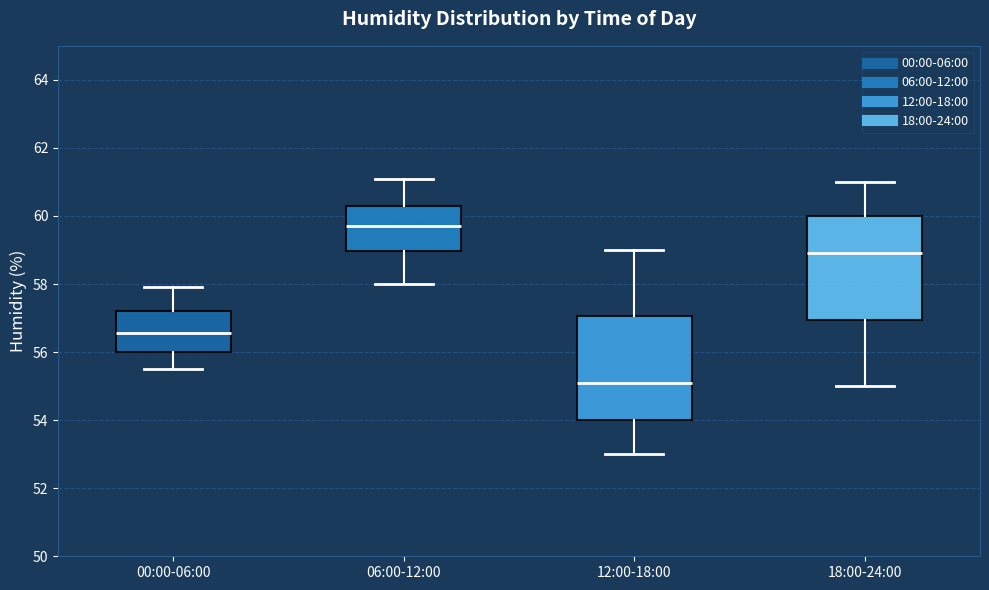

Where does the median line of the box for 00:00-06:00 sit on the y-axis? The values are not printed on the chart, so give them approximately, as read against the axis.

56.6